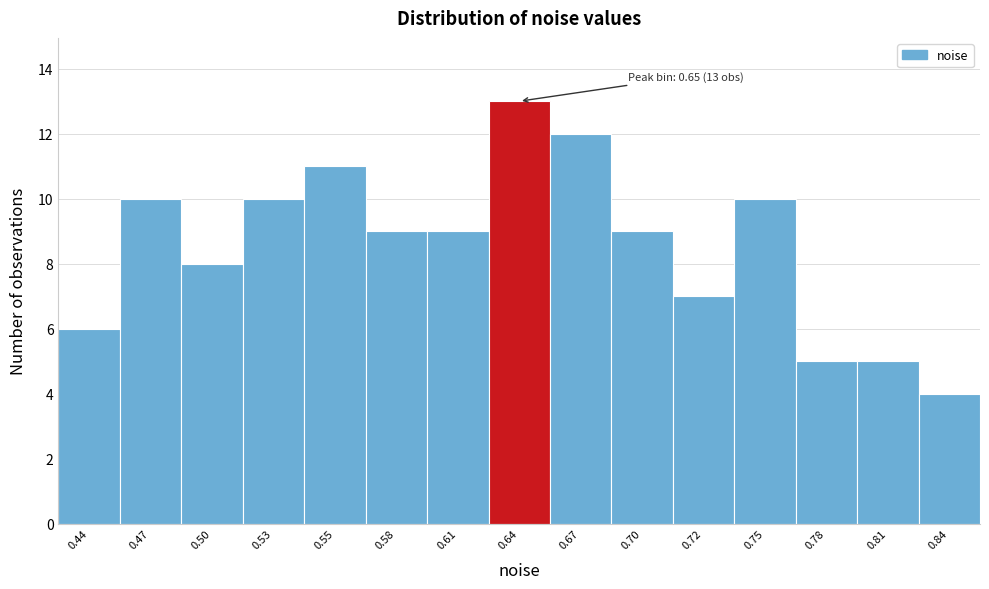

Reading left to right, list all the values displayed in this chart.

0.44=6	0.47=10	0.50=8	0.53=10	0.55=11	0.58=9	0.61=9	0.64=13	0.67=12	0.70=9	0.72=7	0.75=10	0.78=5	0.81=5	0.84=4